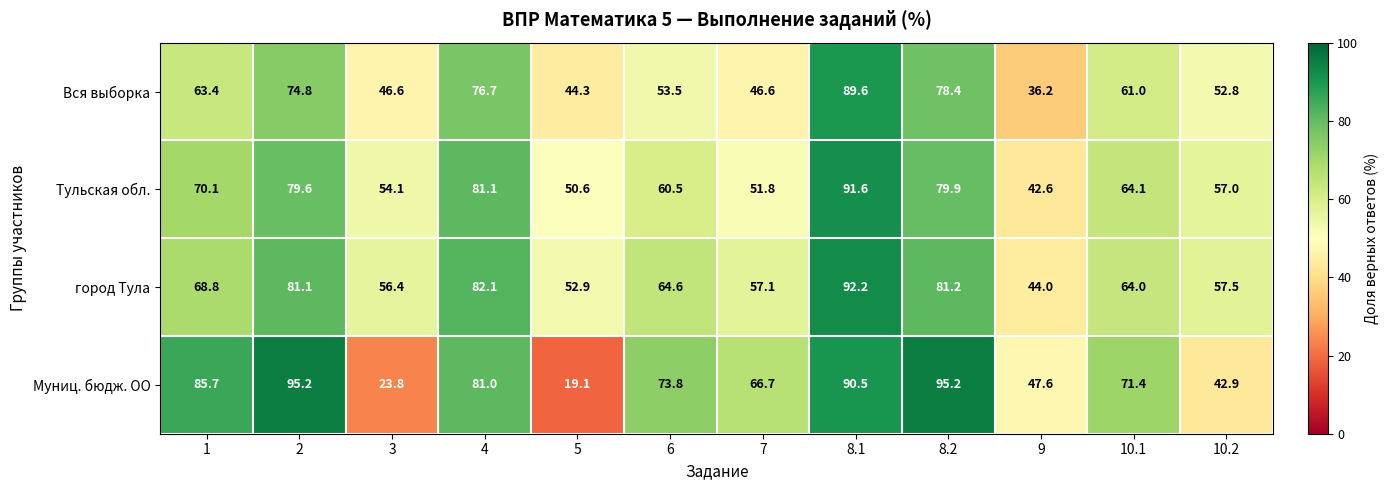

What is the difference between the highest and lowest values at 5?

33.8